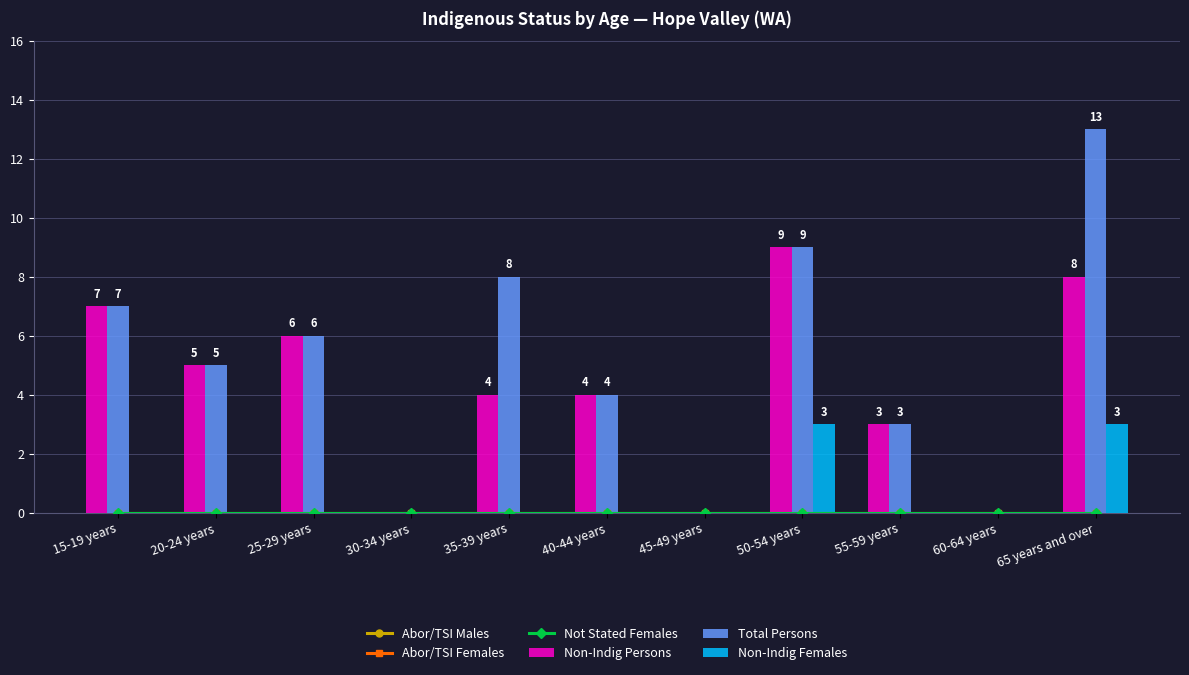

Is it true that Non-Indig Persons equals 11 at 15-19 years?

False